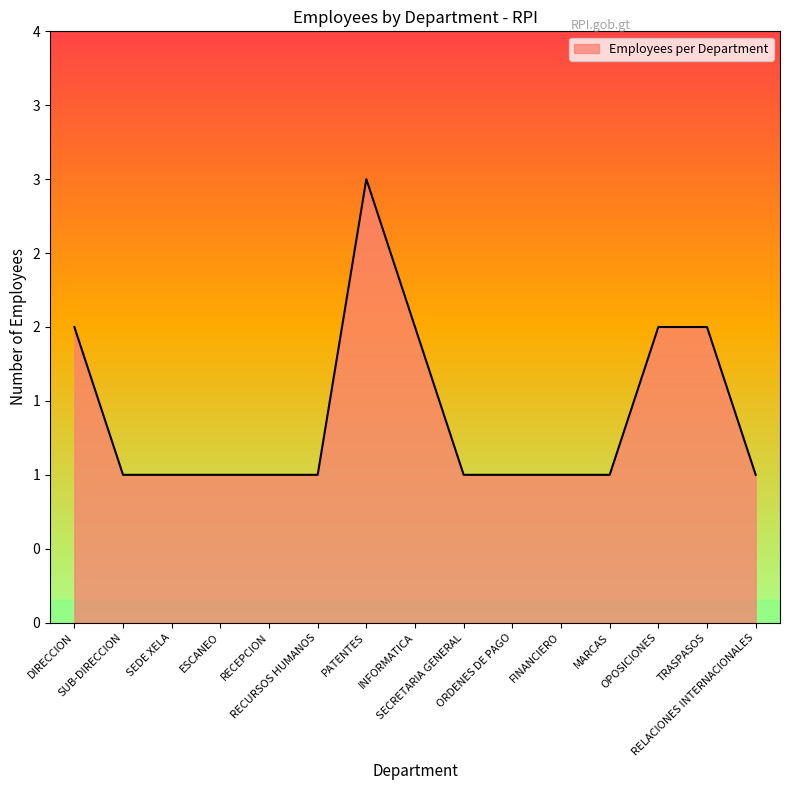

List the labels in order of value, largest first.

PATENTES, DIRECCION, INFORMATICA, OPOSICIONES, TRASPASOS, SUB-DIRECCION, SEDE XELA, ESCANEO, RECEPCION, RECURSOS HUMANOS, SECRETARIA GENERAL, ORDENES DE PAGO, FINANCIERO, MARCAS, RELACIONES INTERNACIONALES